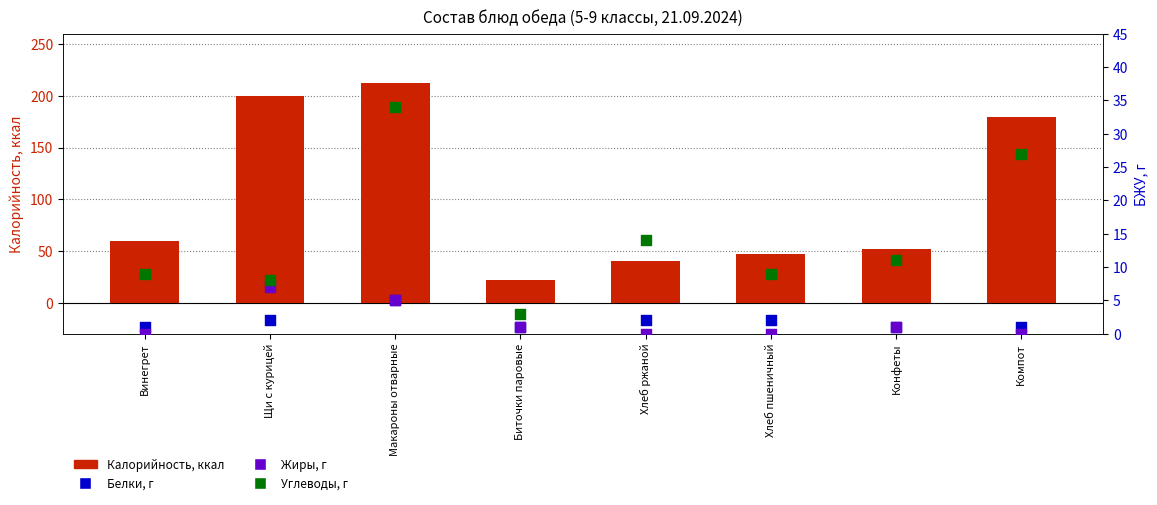

Which series has the largest total across all categories?

Калорийность